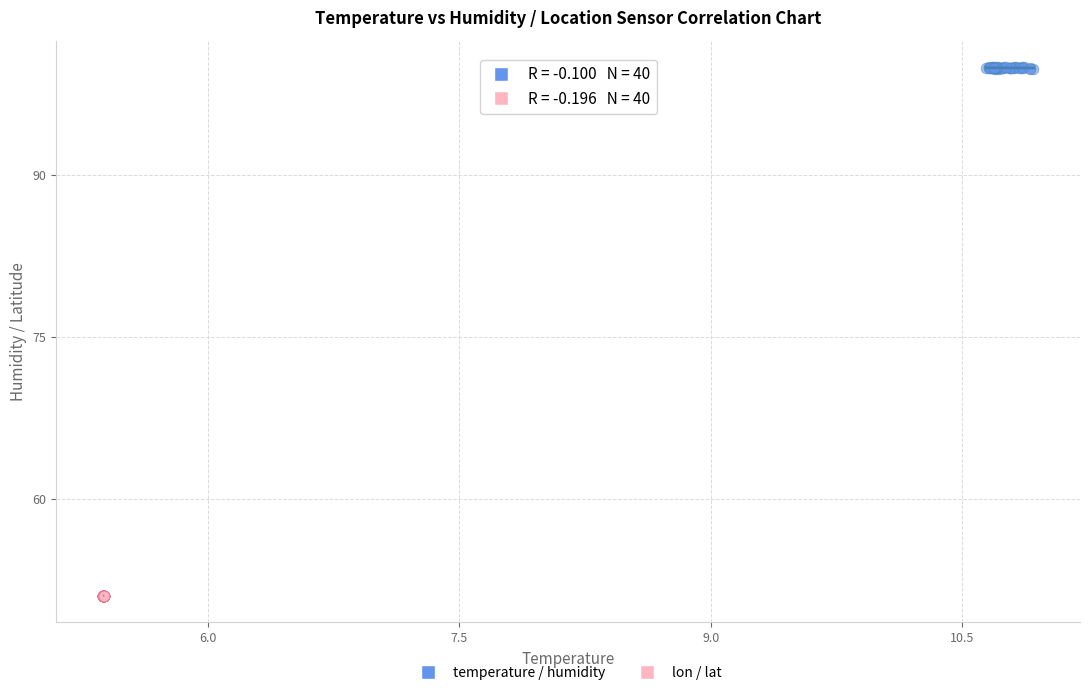

Which series has the widest spread of Y values?

temperature / humidity